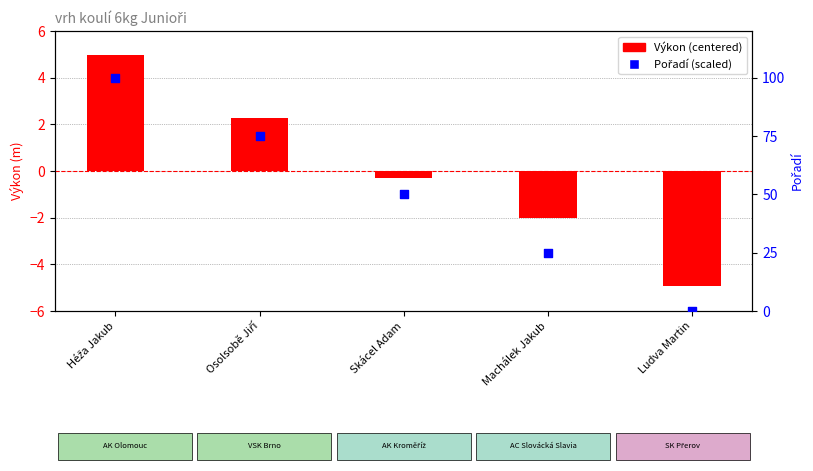

At how many categories does at least one series exceed 47?

3